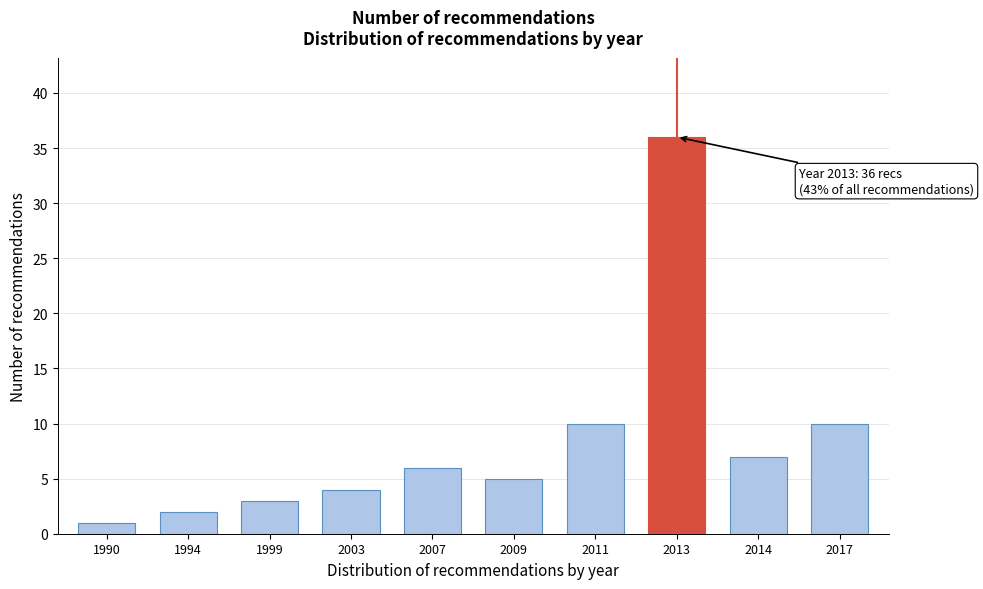

Reading left to right, what are all the values shown in this chart?

1990=1	1994=2	1999=3	2003=4	2007=6	2009=5	2011=10	2013=36	2014=7	2017=10